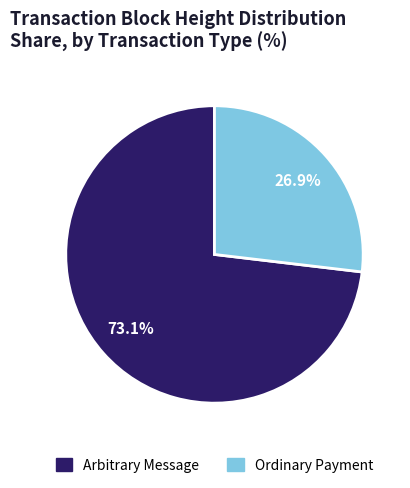

To the nearest percent, what is the difference between the largest and smallest slice percentages?

46%